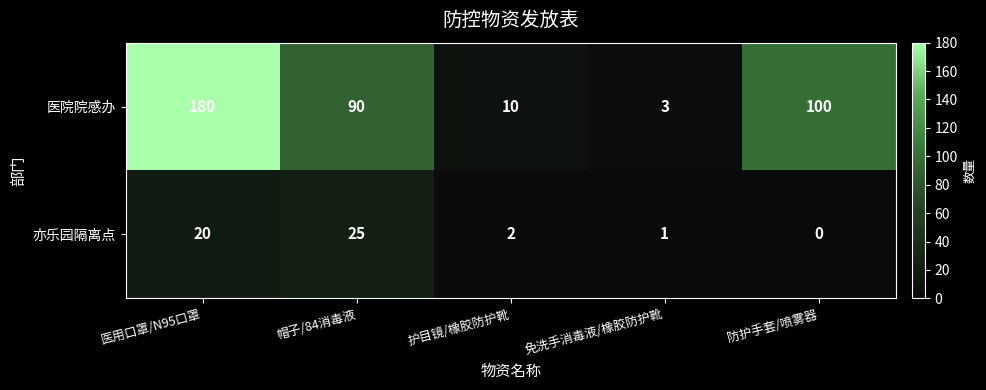

Reading left to right, list all the values displayed in this chart.

医院院感办: 180	90	10	3	100
亦乐园隔离点: 20	25	2	1	0